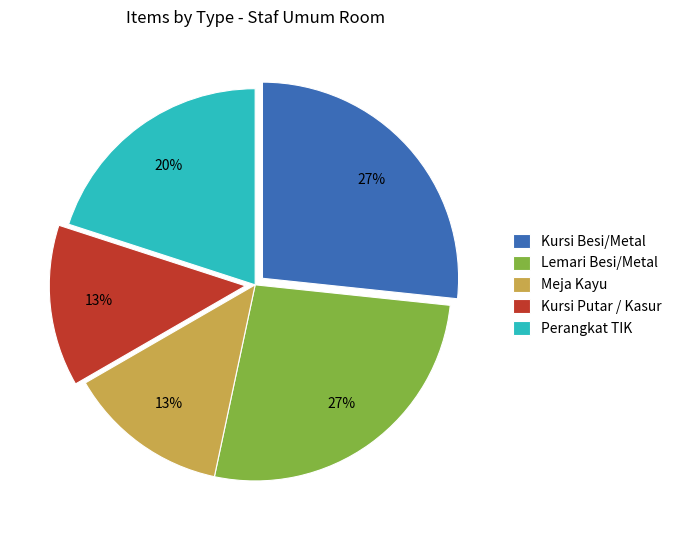

Does Kursi Putar / Kasur represent more than half of the total?

No